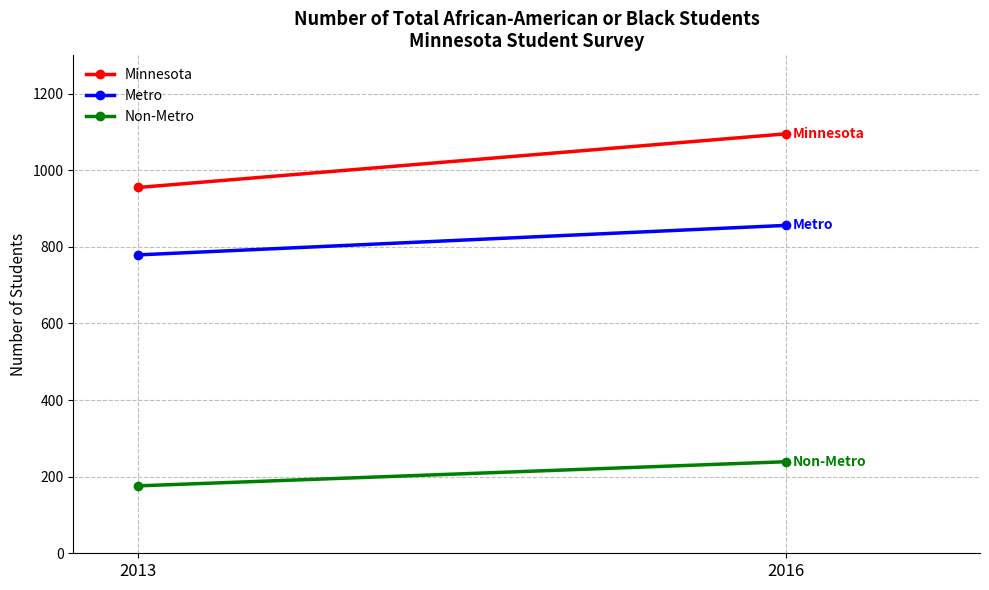

Reading left to right, what are all the values shown in this chart?

Minnesota: 2013=955	2016=1095
Metro: 2013=779	2016=856
Non-Metro: 2013=176	2016=239